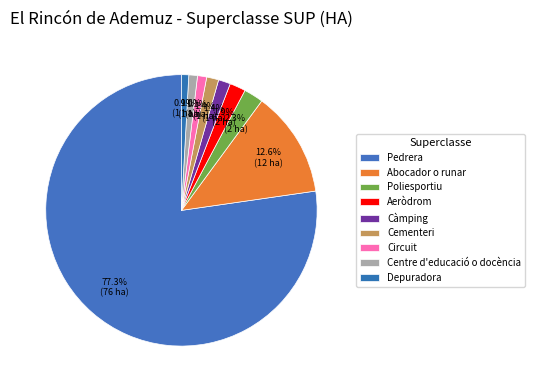

Count the number of slices in the pie.

9